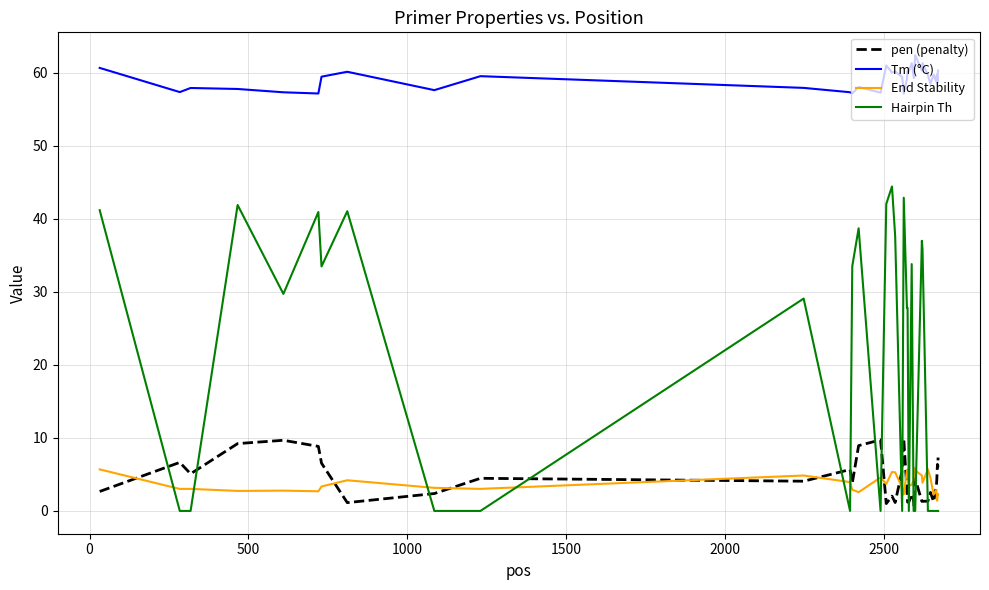

True or false: Hairpin Th has more than 2 points higher than both neighbors.

True